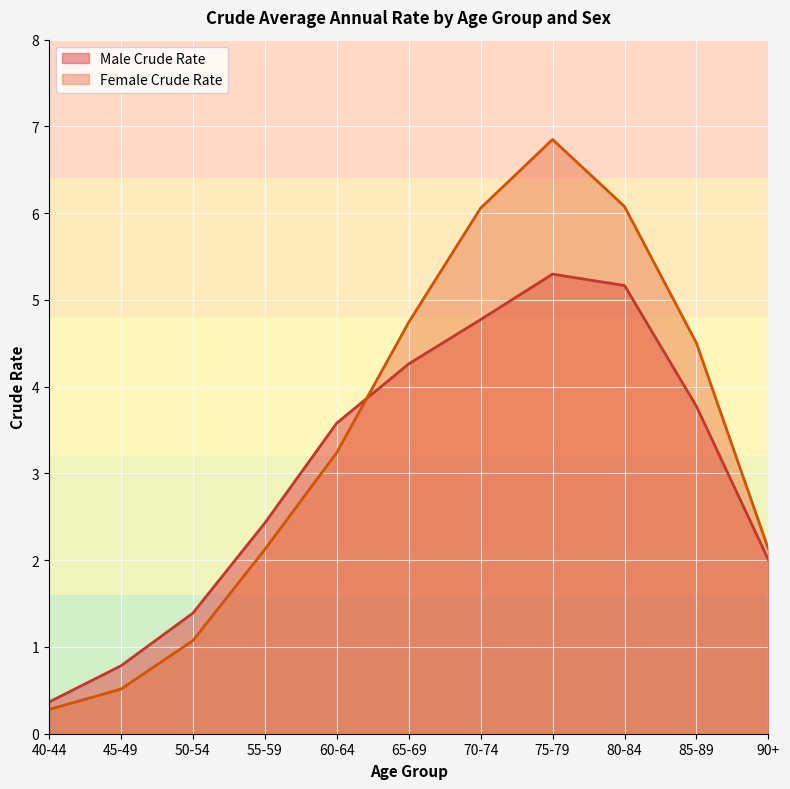

How many interior local peaks does the Female Crude Rate series have?

1